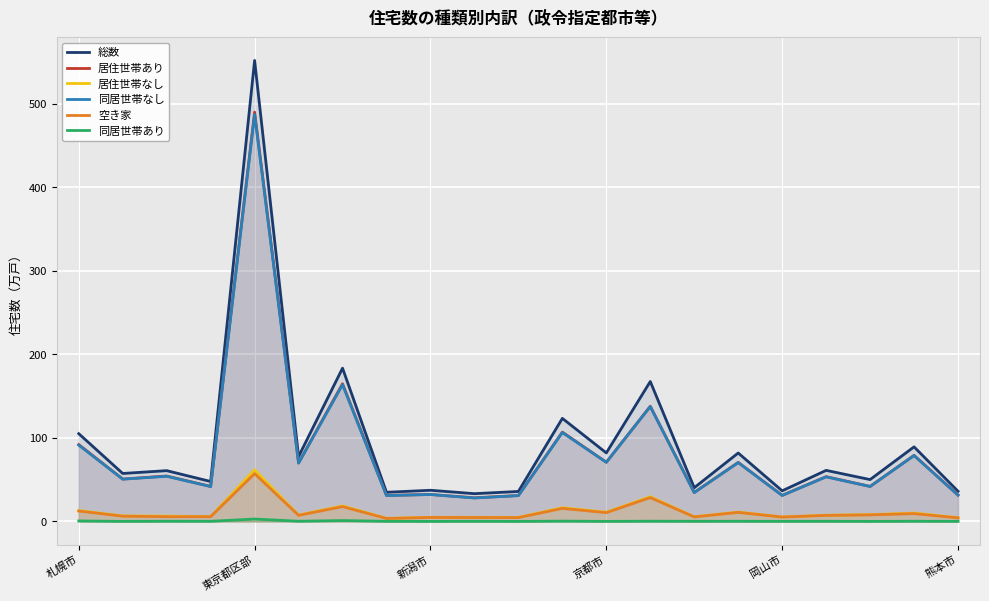

How many lines are shown in the chart?

6